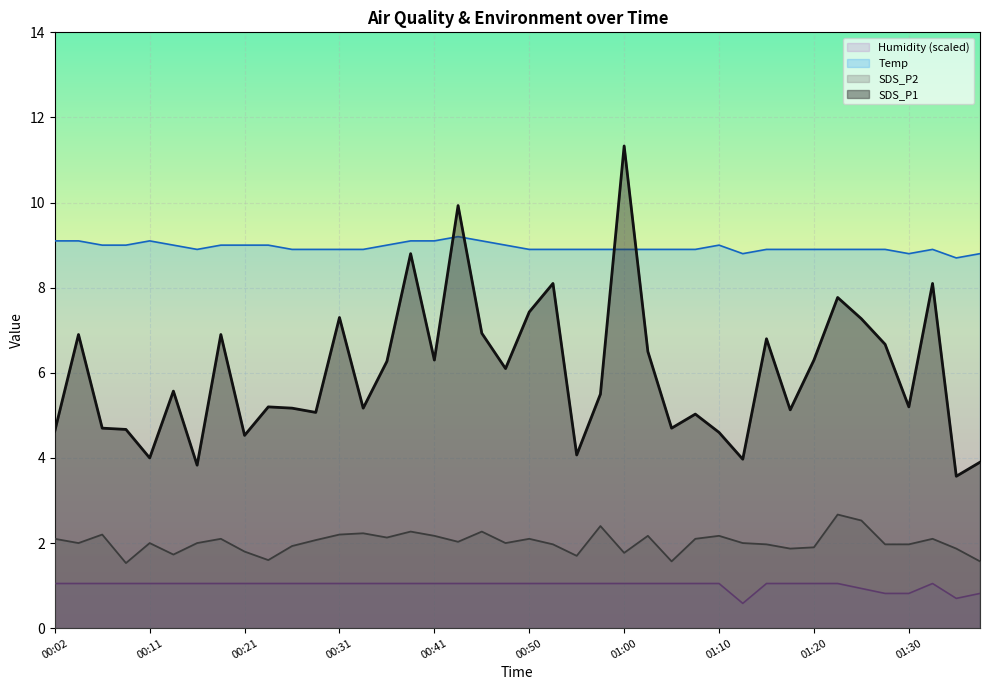

True or false: SDS_P1 has a value of 3.3 at 00:48.

False